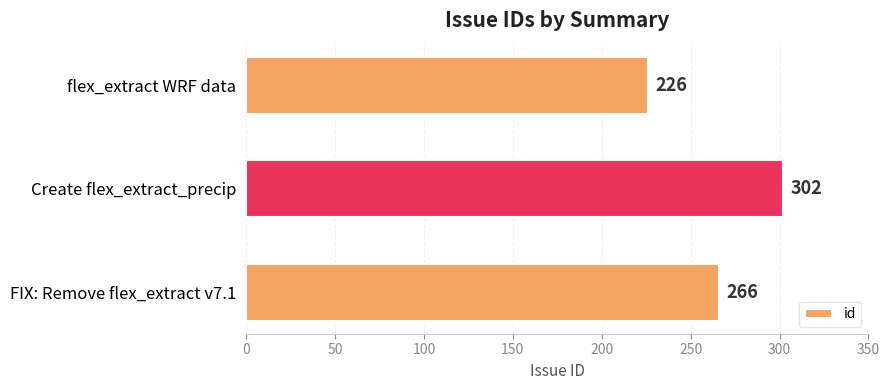

The value at FIX: Remove flex_extract v7.1 is 266. True or false?

True